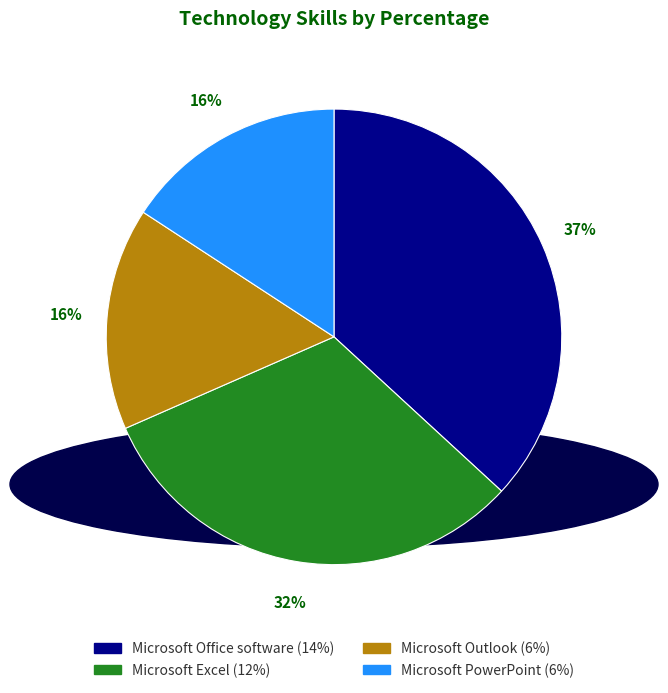

True or false: Microsoft Excel accounts for 24% of the total.

False